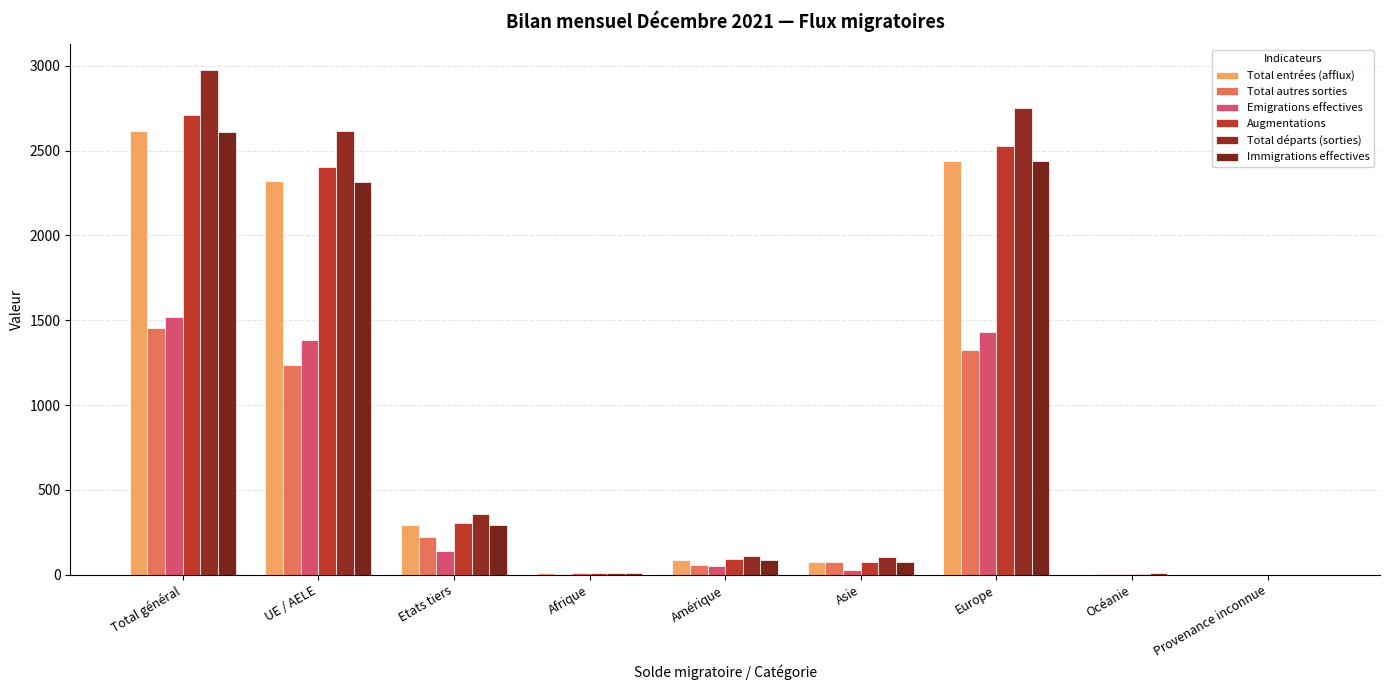

What position from the left is Provenance inconnue?

9